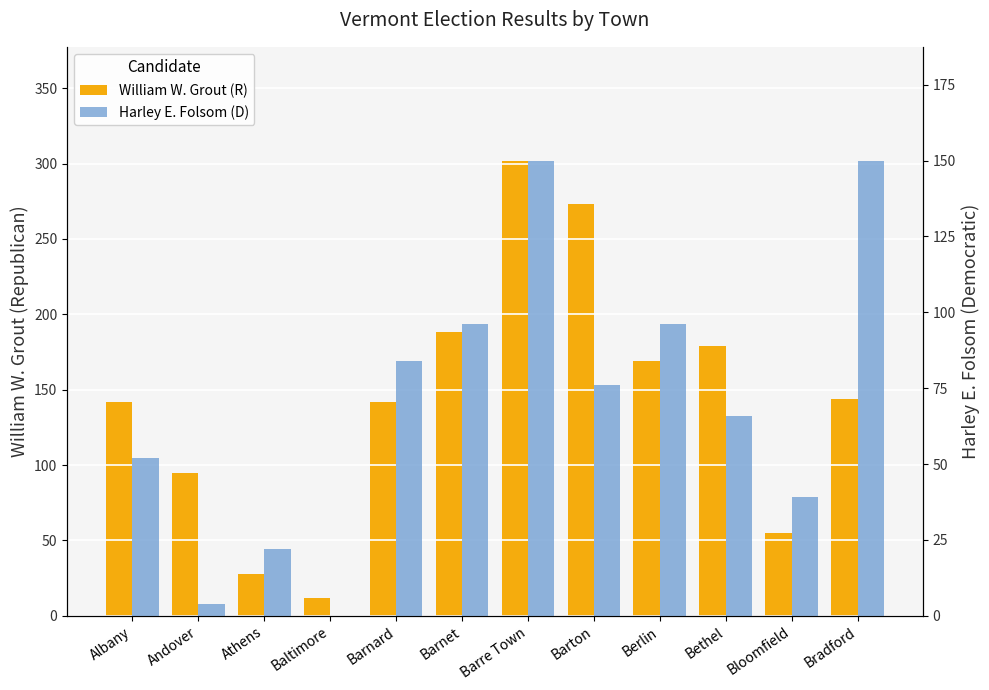

List the series in order of their overall mean, lowest first.

Harley E. Folsom, William W. Grout